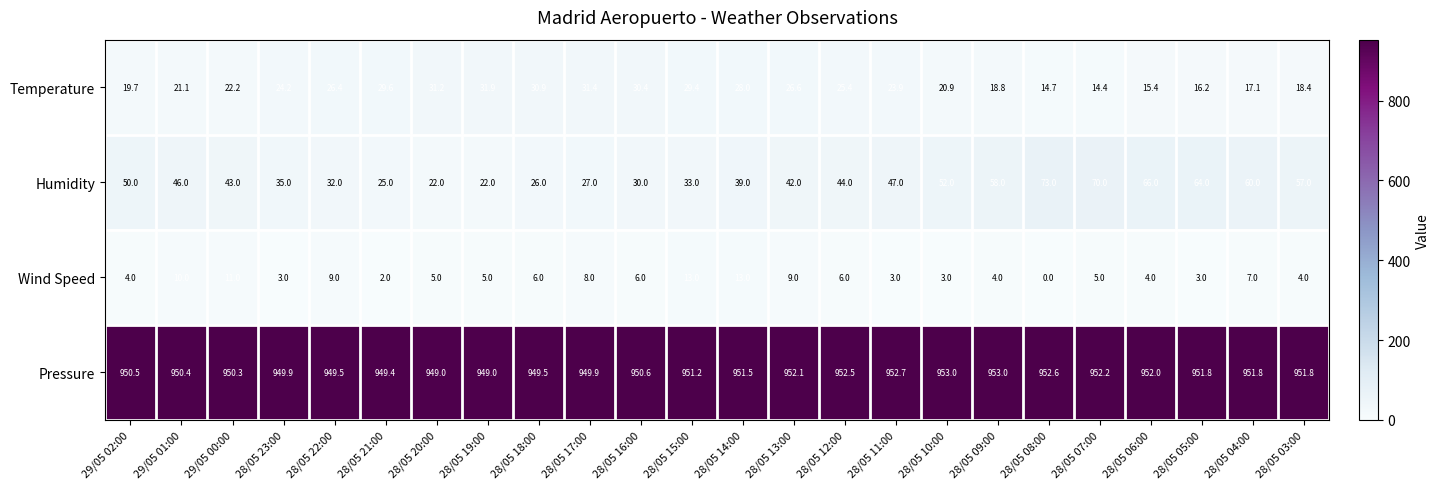

True or false: Humidity has a value of 60.0 at 28/05 04:00.

True